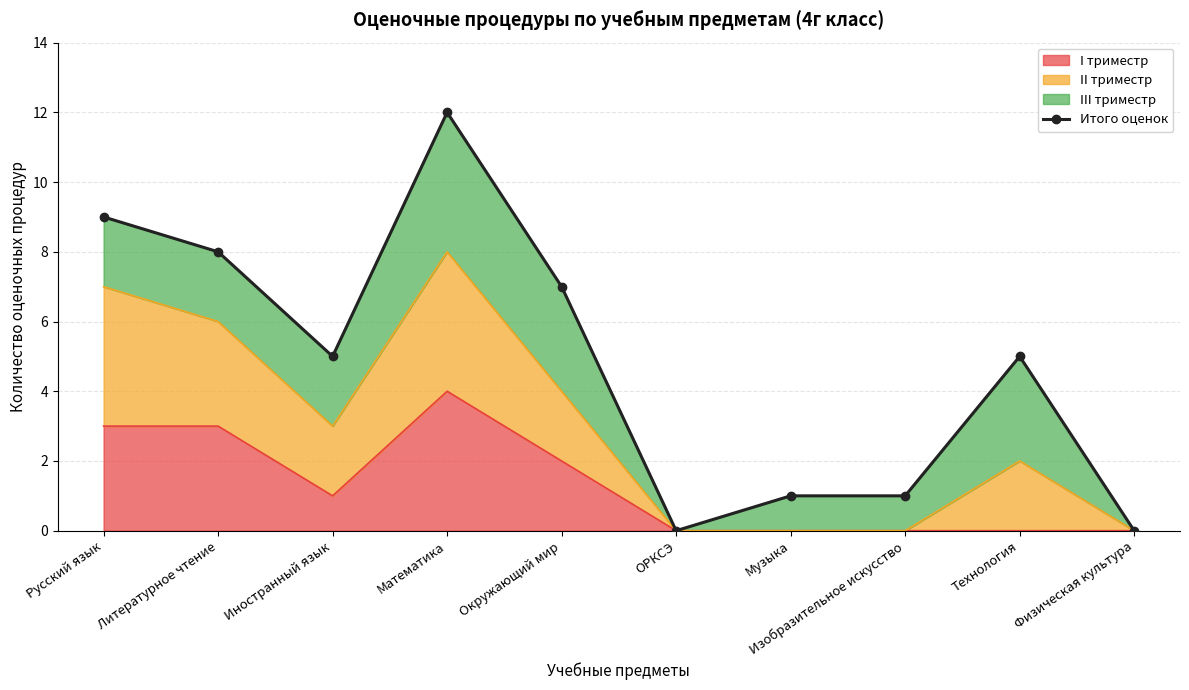

What is the label of the 9th point from the left?

Технология